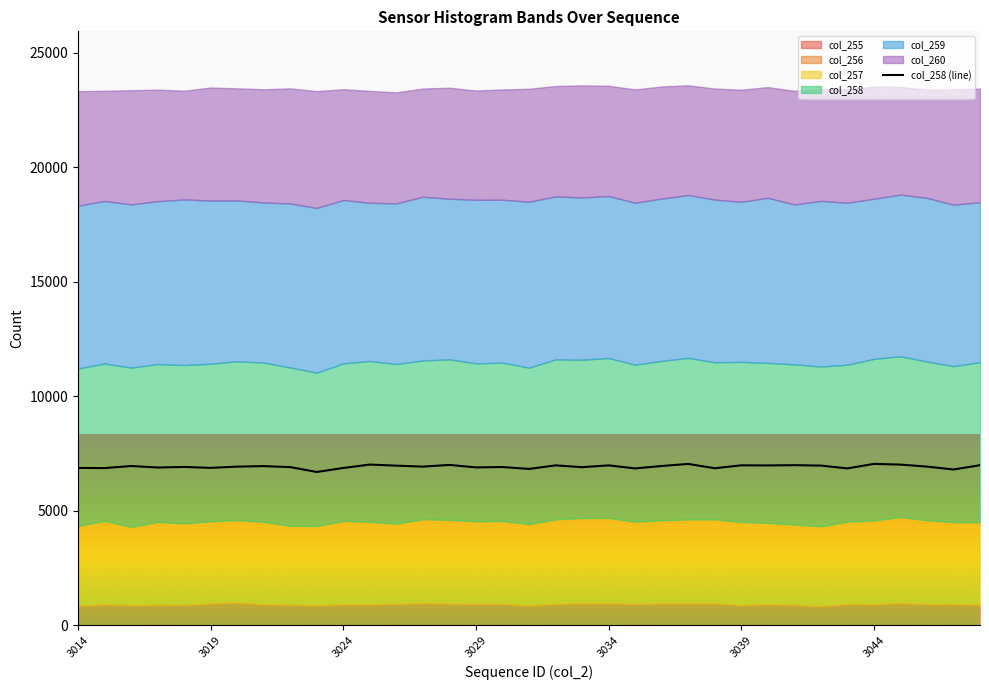

True or false: col_256 and col_255 intersect in this chart.

False